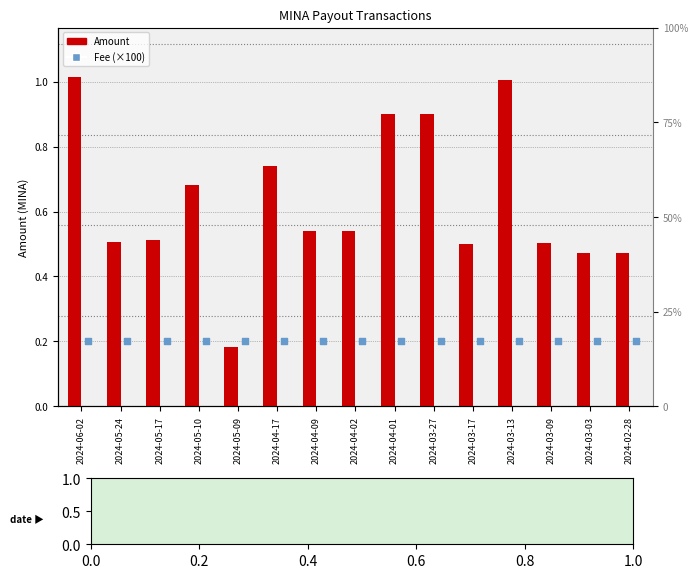

At how many categories does at least one series exceed 0?

15